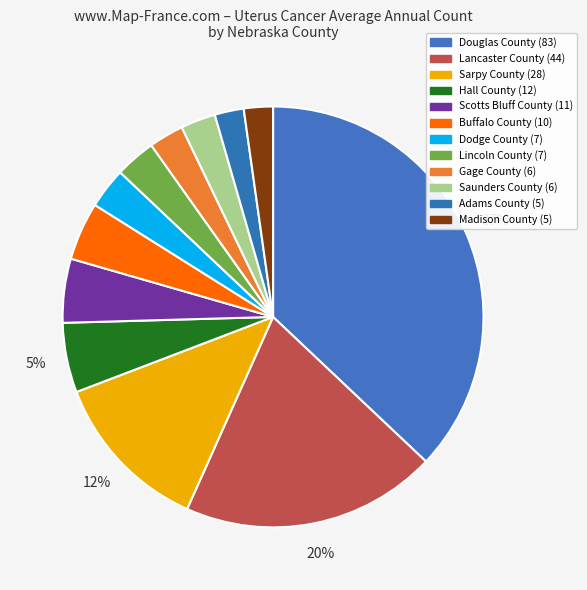

Which slice is the smallest?

Adams County